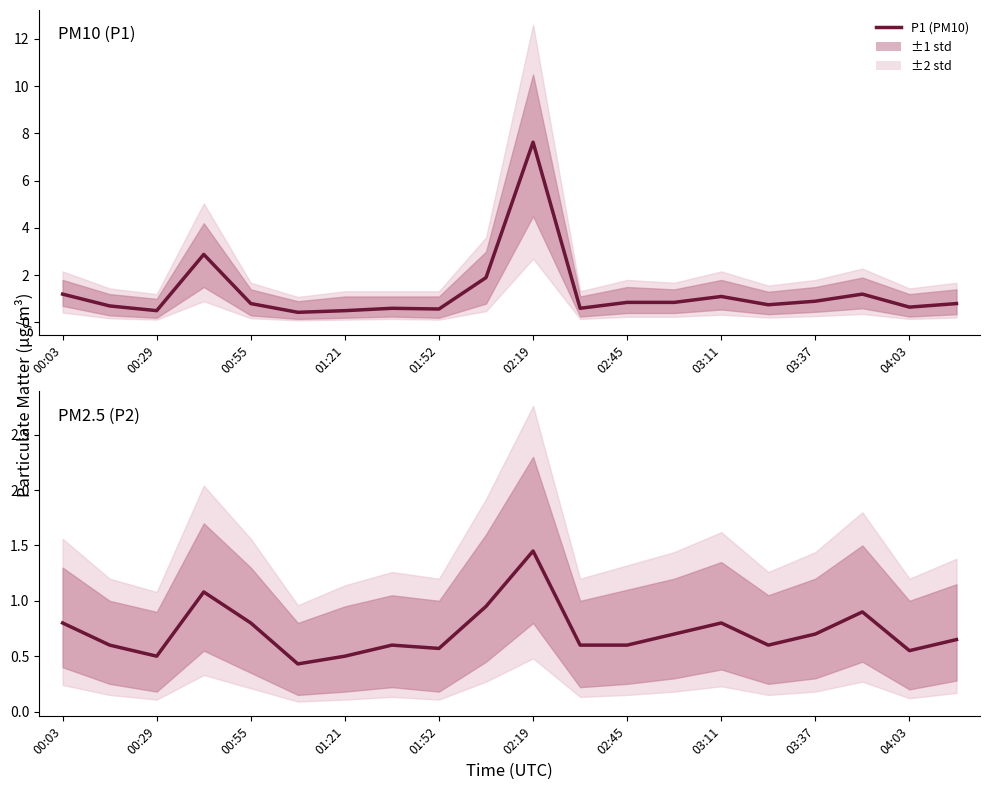

What is the spread (max minus min) of values at 02:45?

0.2